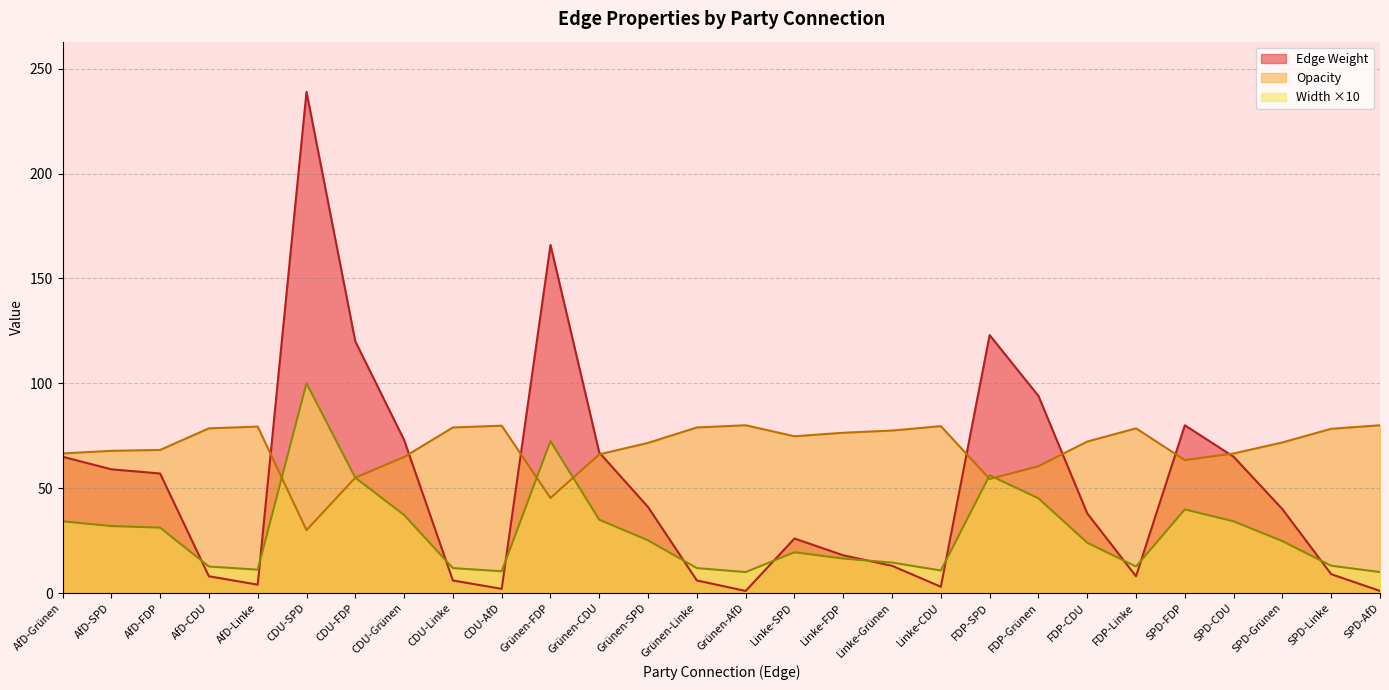

Which series has the largest total across all categories?

Opacity